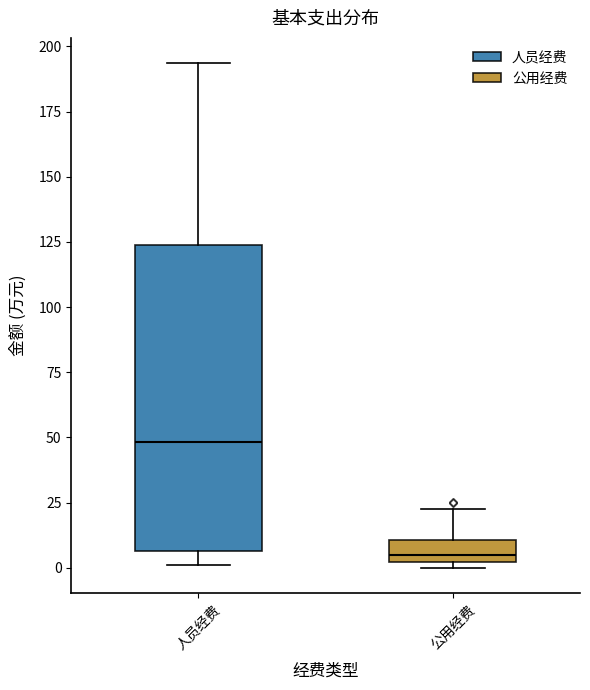

Reading left to right, transcribe this box plot: for each box, give where its median line is, the range the box spans, and where its two whiskers end, as read against the y-axis. The values are not printed on the chart, so give them approximately, as read against the axis.

人员经费: median 50, box 5 to 125, whiskers 0 to 195
公用经费: median 5, box 0 to 10, whiskers 0 (just below the box's lower edge) to 20